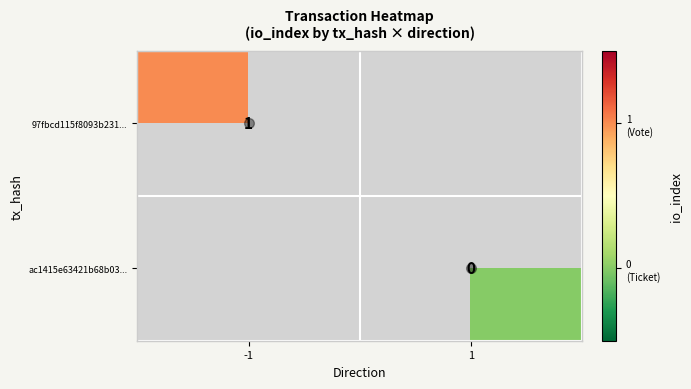

Which category has the highest value across all series?

-1